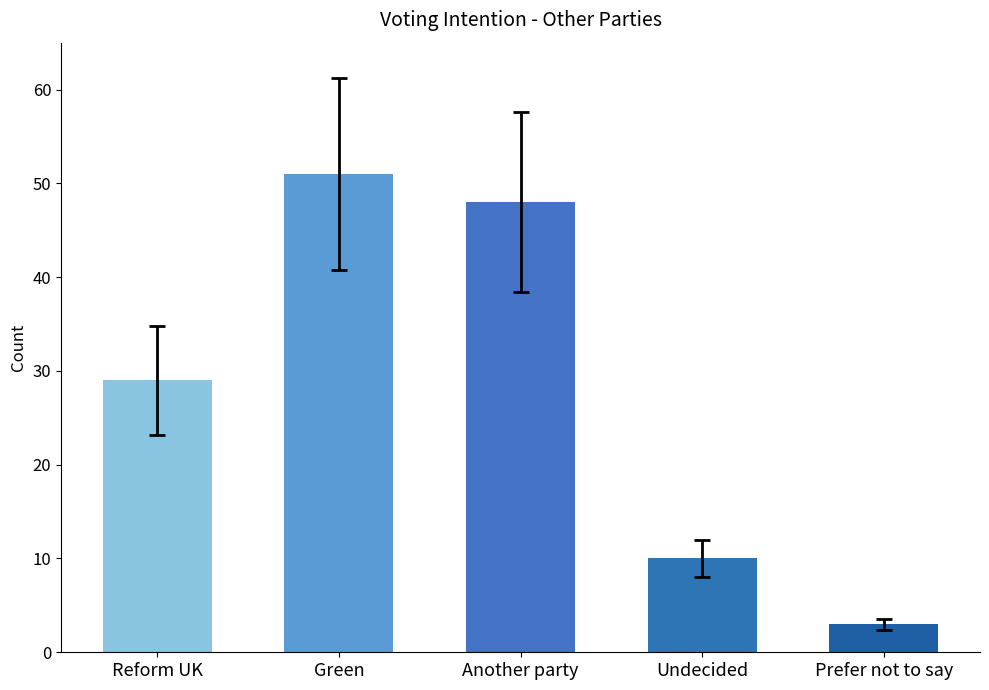

Rank the categories by value from lowest to highest.

Prefer not to say, Undecided, Reform UK, Another party, Green